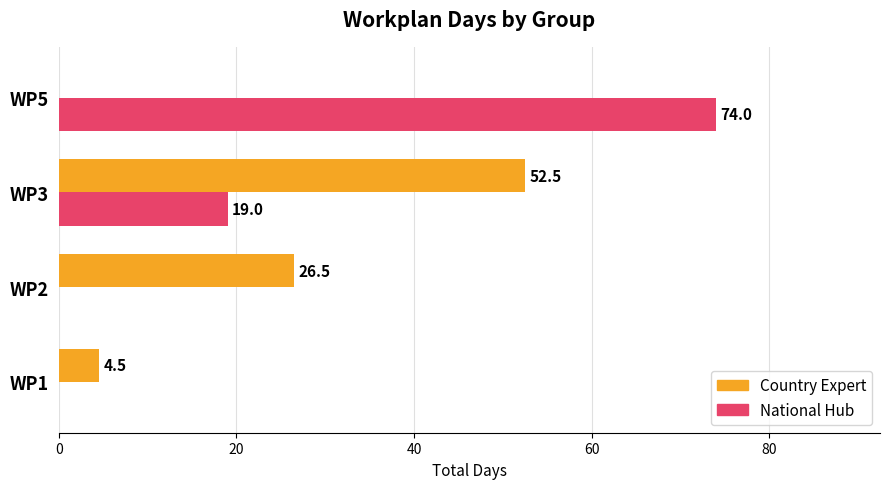

At which label is Country Expert closest to 26?

WP2